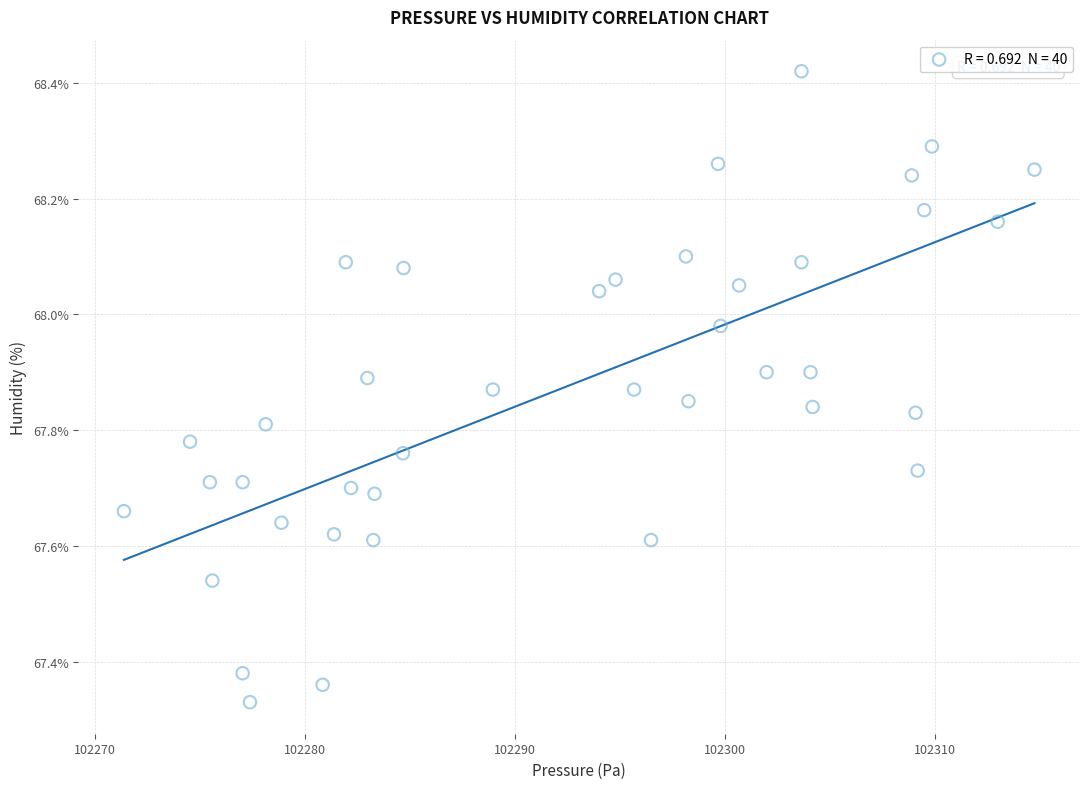

What is the range of Y values (max minus min)?

1.1